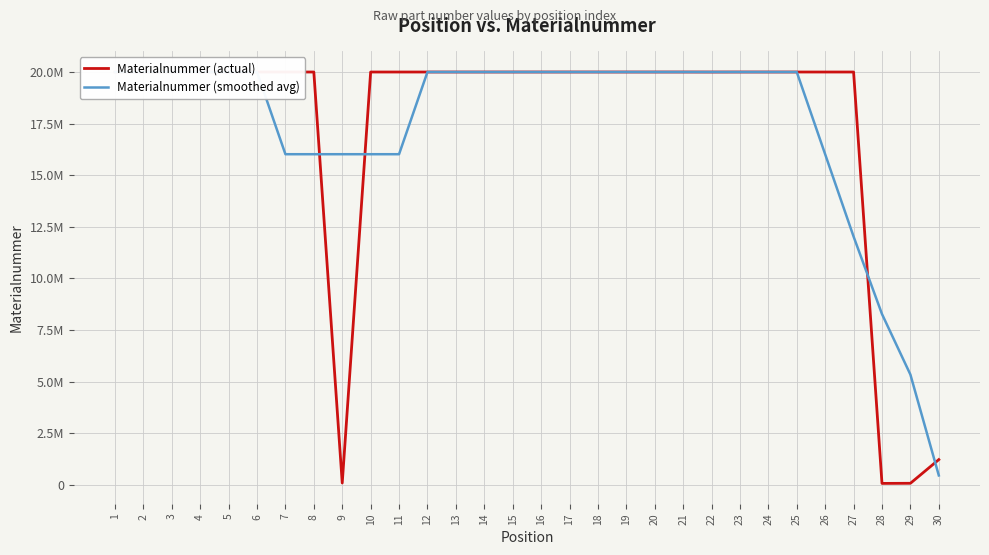

In Materialnummer (actual), how many points are lower than both neighbors (excluding endpoints)?

6